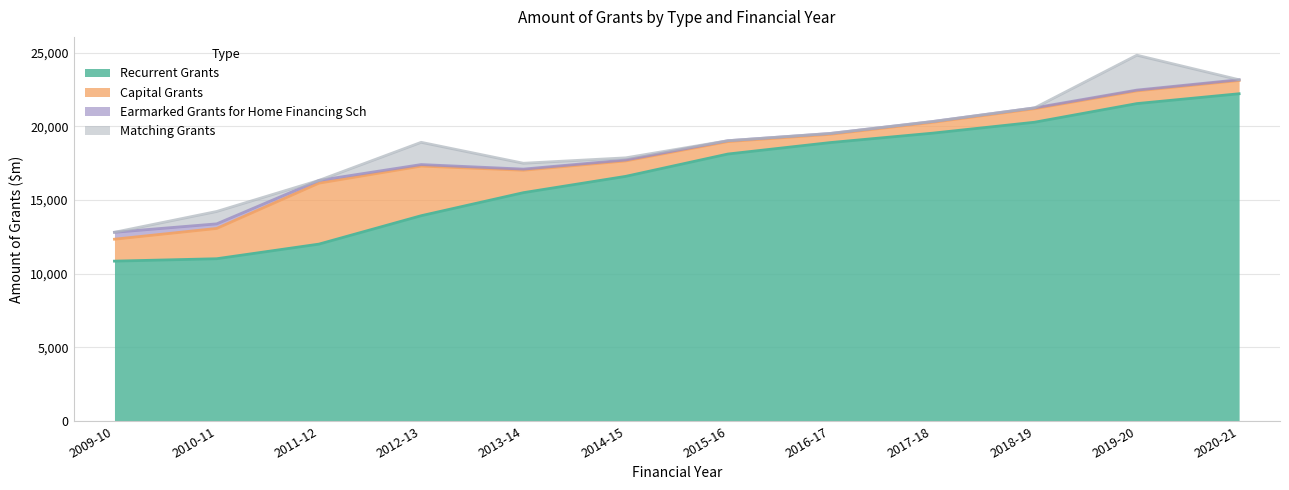

The value of Capital Grants at 2020-21 is 1378. True or false?

False